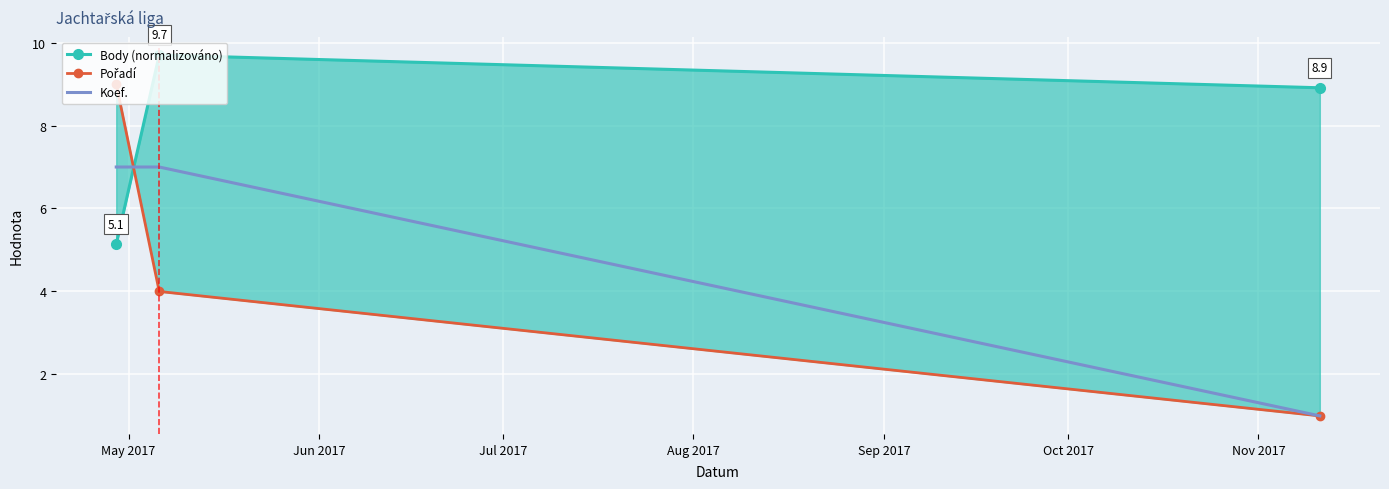

At how many categories does at least one series exceed 9?

1